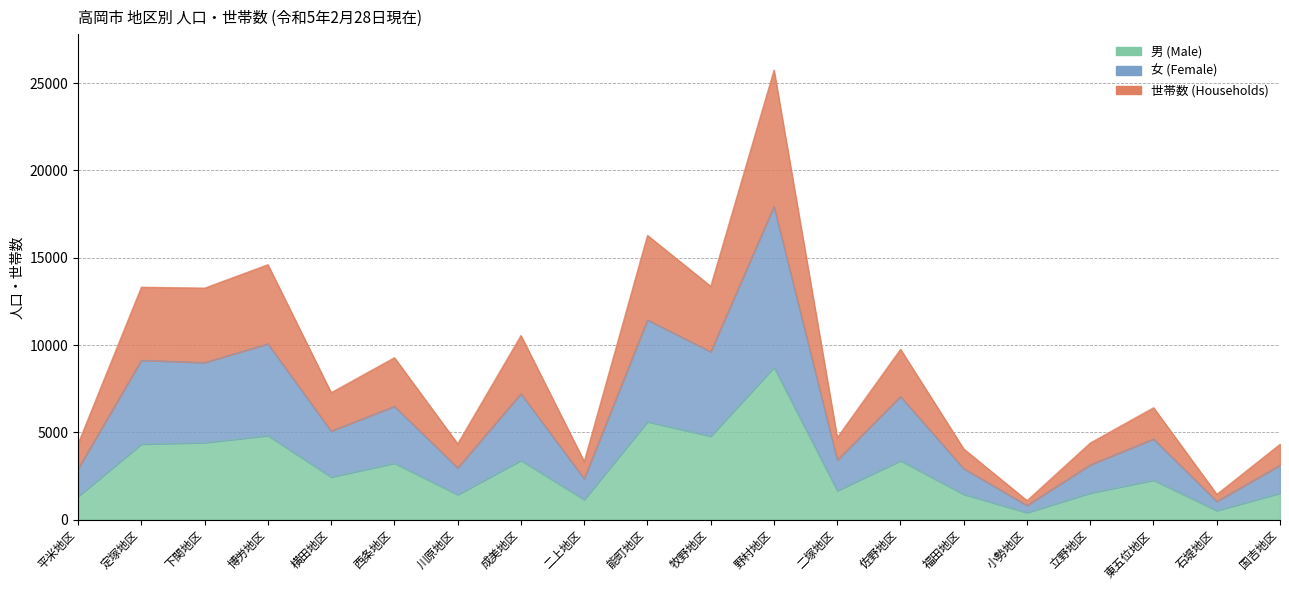

What is the label of the 6th point from the left?

西条地区